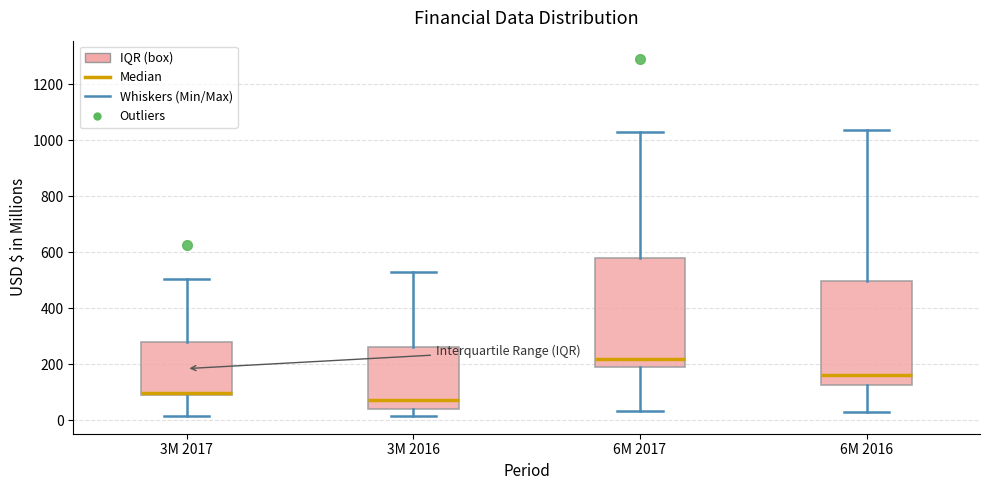

Reading left to right, read every box against the y-axis: the position of its median line, the range the box covers, and the ends of its whiskers. The values are not printed on the chart, so give them approximately, as read against the axis.

3M 2017: median 100 (just above the box's lower edge), box 100 to 280, whiskers 20 to 500
3M 2016: median 80, box 40 to 260, whiskers 20 to 520
6M 2017: median 220, box 180 to 580, whiskers 40 to 1040
6M 2016: median 160, box 120 to 500, whiskers 40 to 1040